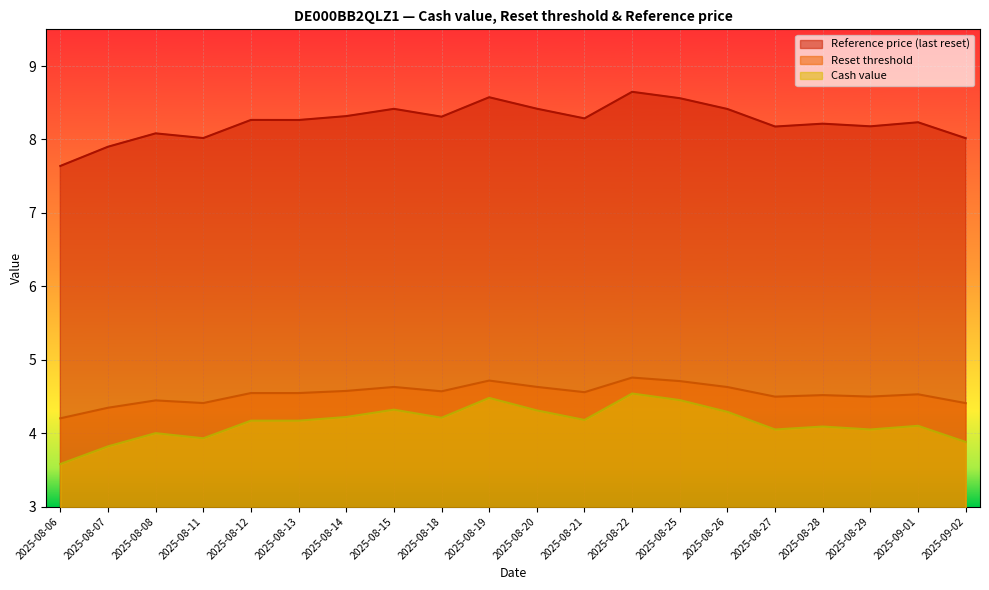

Where is Reset threshold nearest to the value 4?

2025-08-06